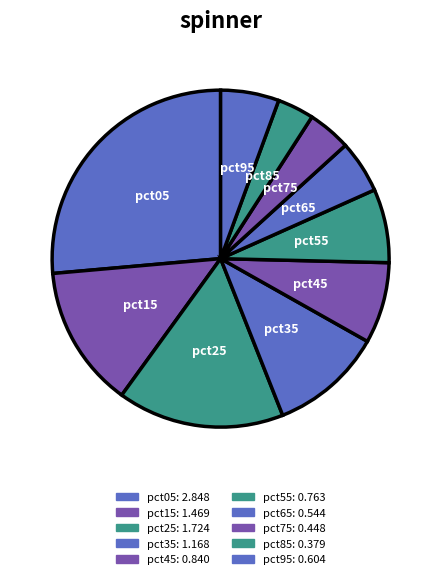

Is there any slice that represents more than half of the pie?

No